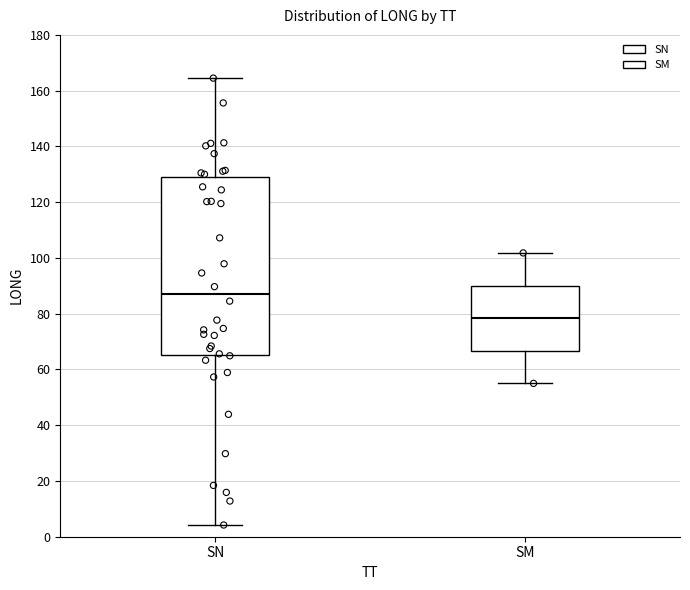

Which box is the tallest, from its lower edge to its upper edge?

SN